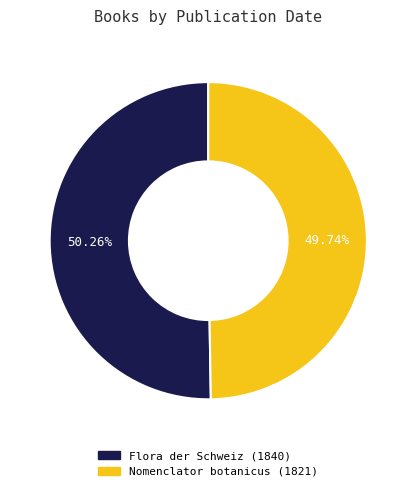

Count the number of slices in the pie.

2